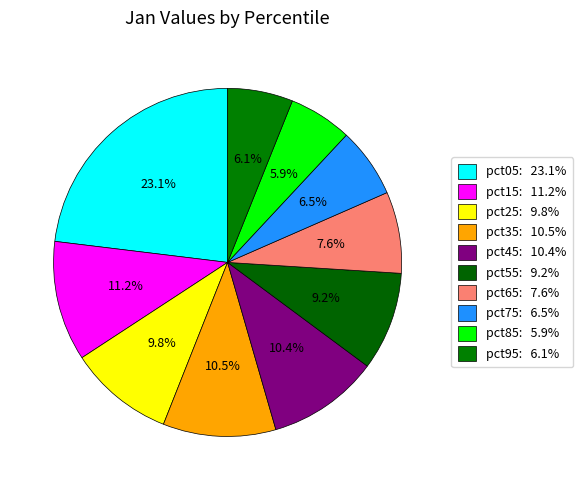

True or false: pct65 accounts for 18% of the total.

False